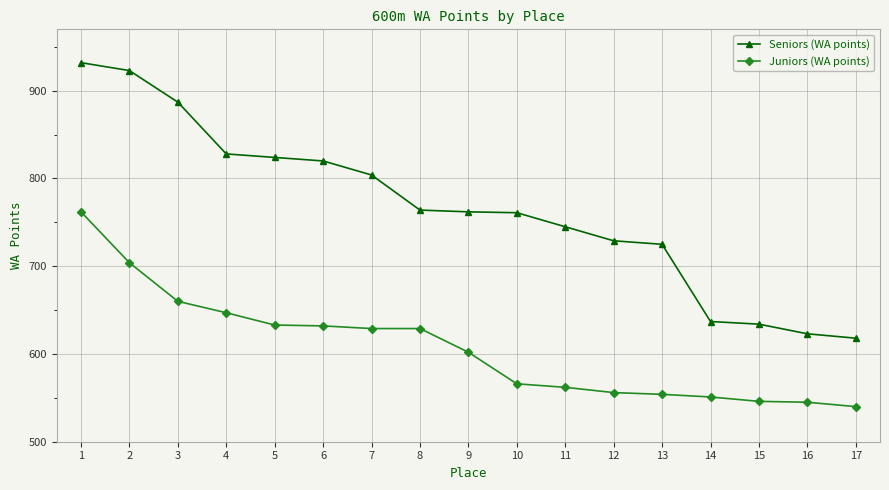

True or false: Juniors (WA points) and Seniors (WA points) intersect in this chart.

False